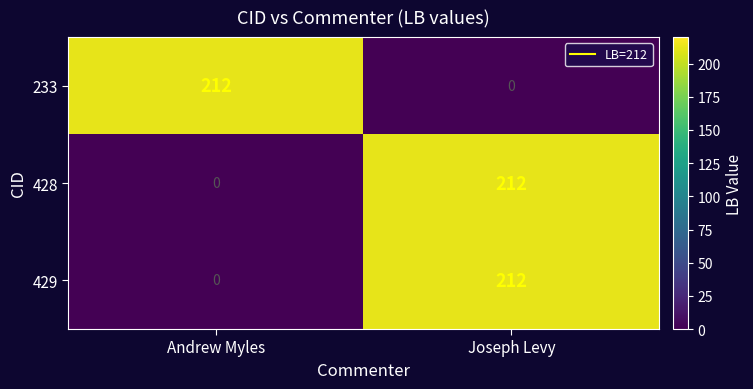

What is the difference between the 233 values at Joseph Levy and Andrew Myles?

212